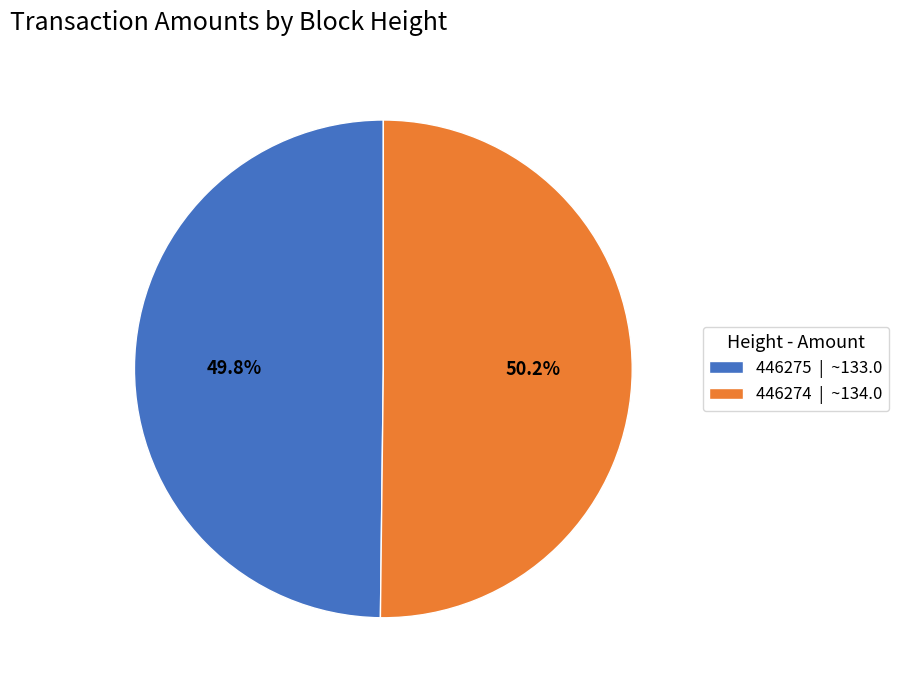

To the nearest percent, what portion does 446275 represent?

50%